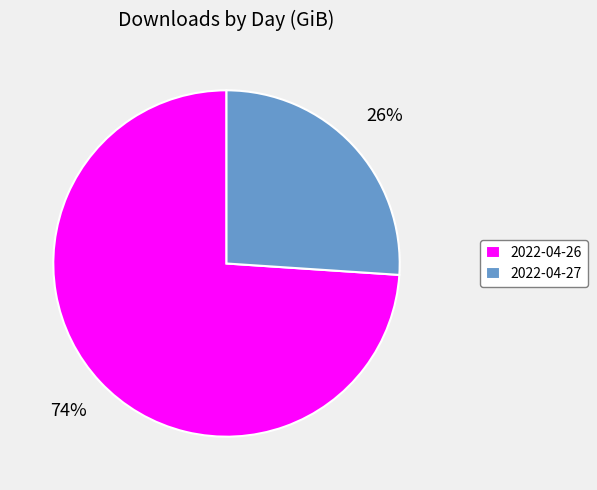

Combined, do 2022-04-27 and 2022-04-26 account for over 50%?

Yes